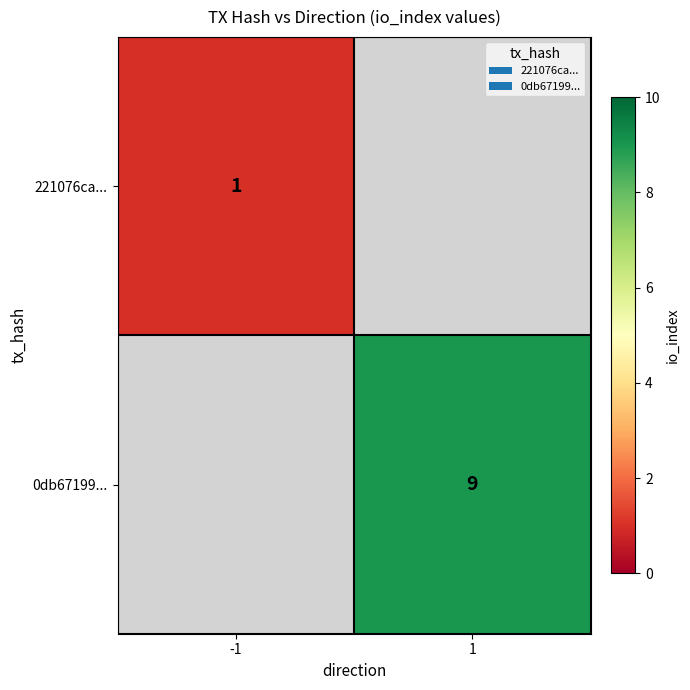

True or false: 221076ca... has a value of 1 at -1.

True